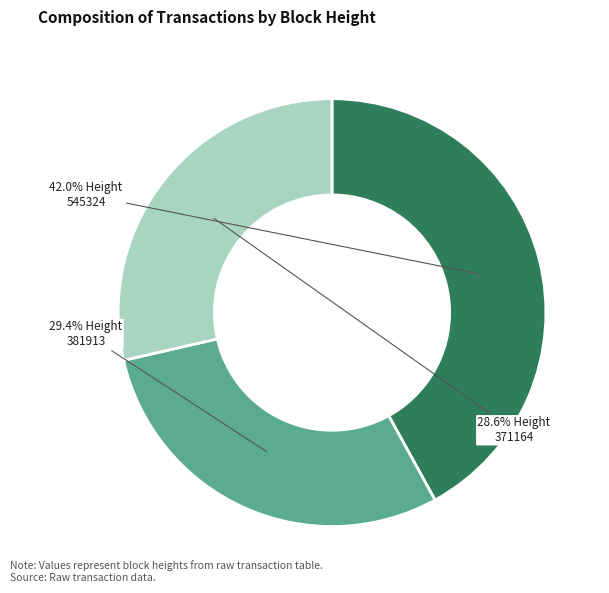

Count the number of slices in the pie.

3